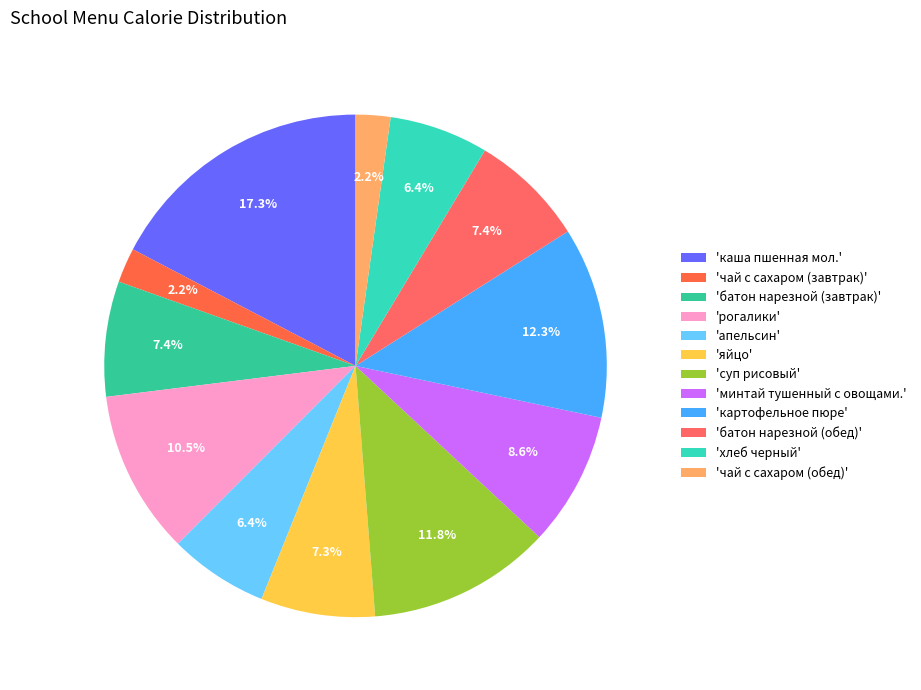

How many slices are in this pie chart?

12